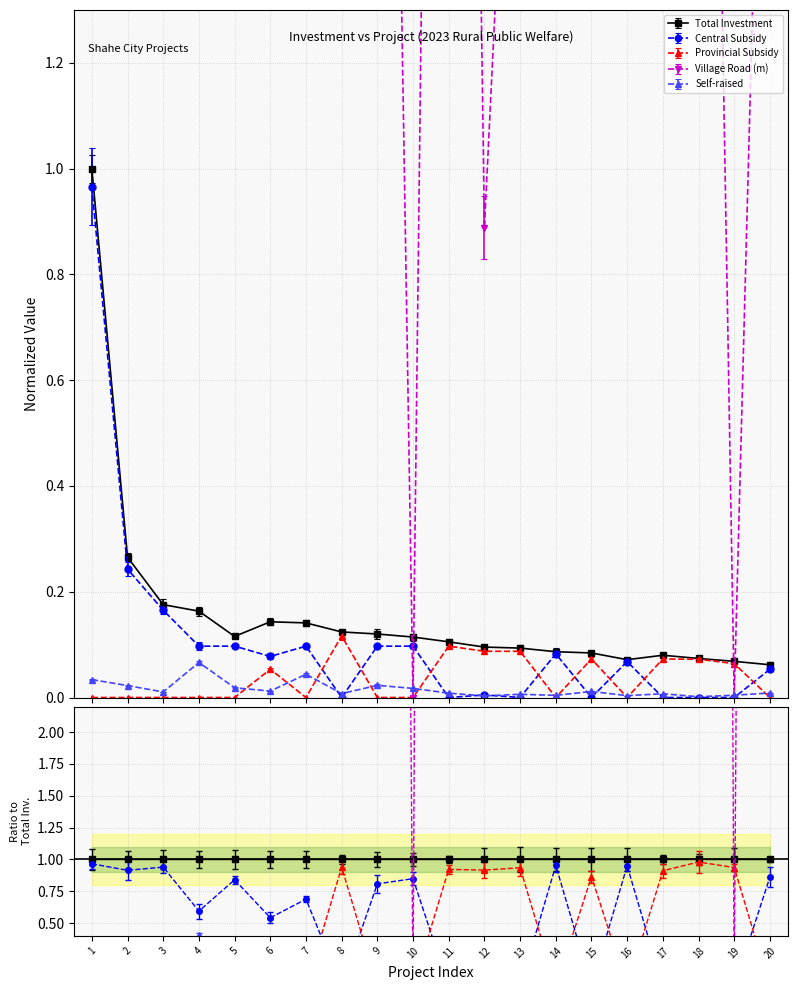

How many lines are shown in the chart?

5